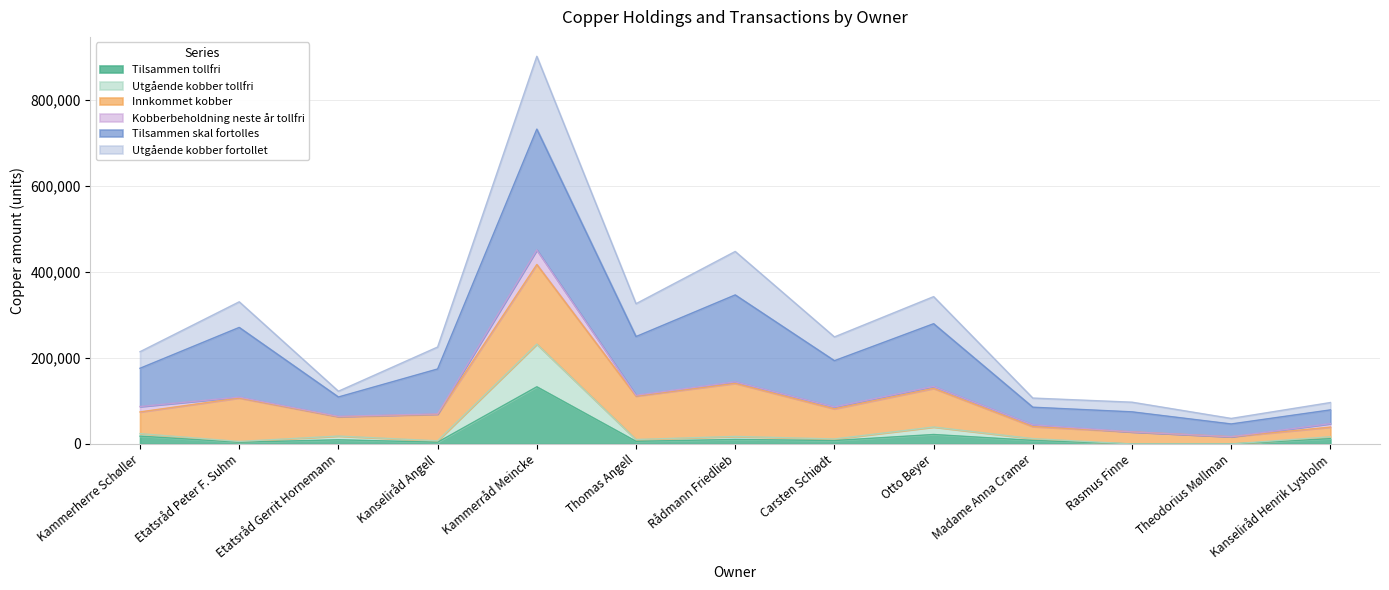

How many interior local valleys does the Tilsammen tollfri series have?

4